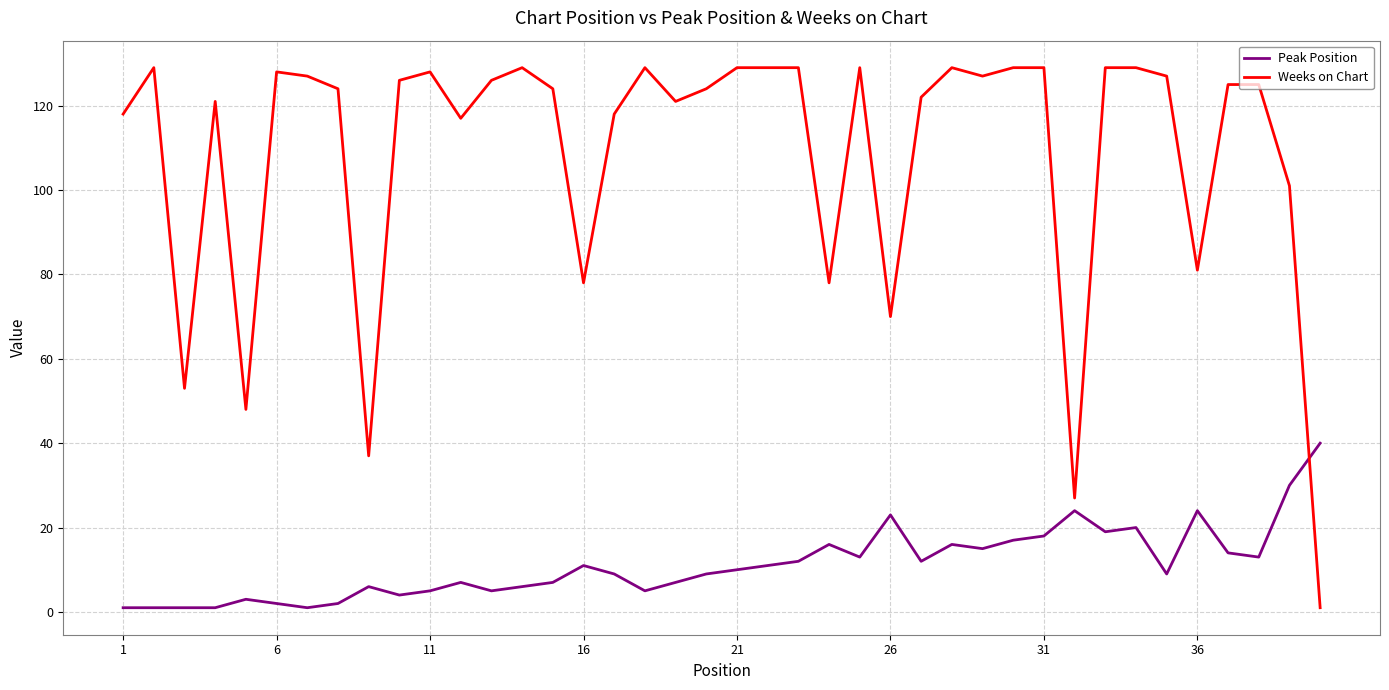

What is the highest value of the Weeks on Chart series?

129